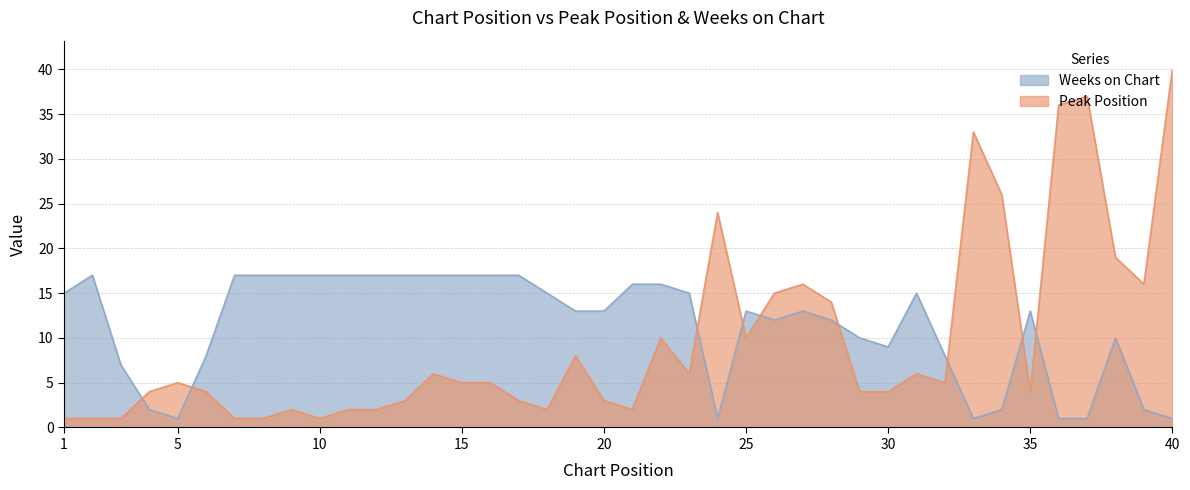

Rank the categories by Weeks on Chart value from lowest to highest.

5, 24, 33, 36, 37, 40, 4, 34, 39, 3, 6, 32, 30, 29, 38, 26, 28, 19, 20, 25, 27, 35, 1, 18, 23, 31, 21, 22, 2, 7, 8, 9, 10, 11, 12, 13, 14, 15, 16, 17